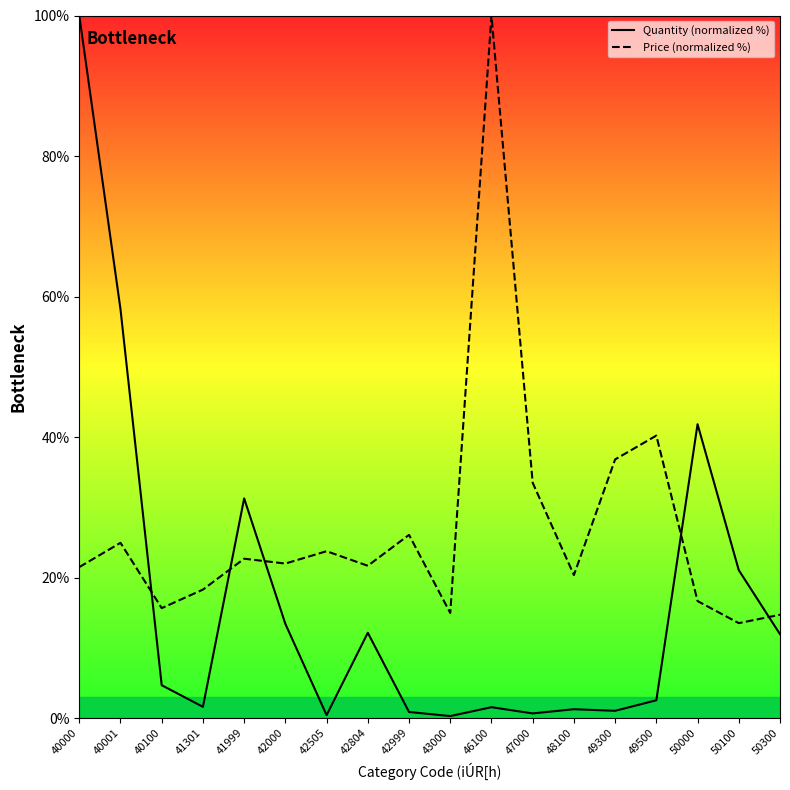

How many times do Price (normalized %) and Quantity (normalized %) cross each other?

5